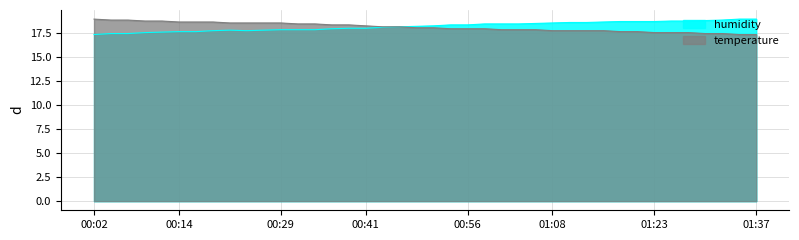

The value of humidity at 01:20 is 8.5. True or false?

False